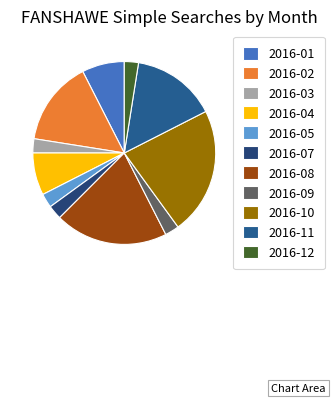

How many segments does this pie chart have?

11